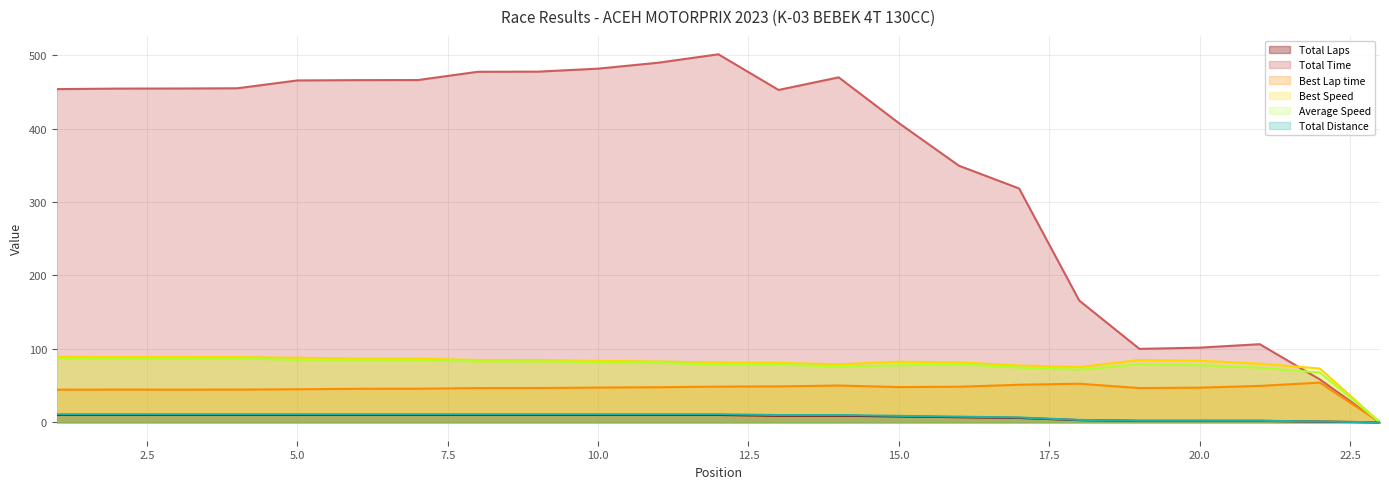

Between 19 and 2, which is larger?

2